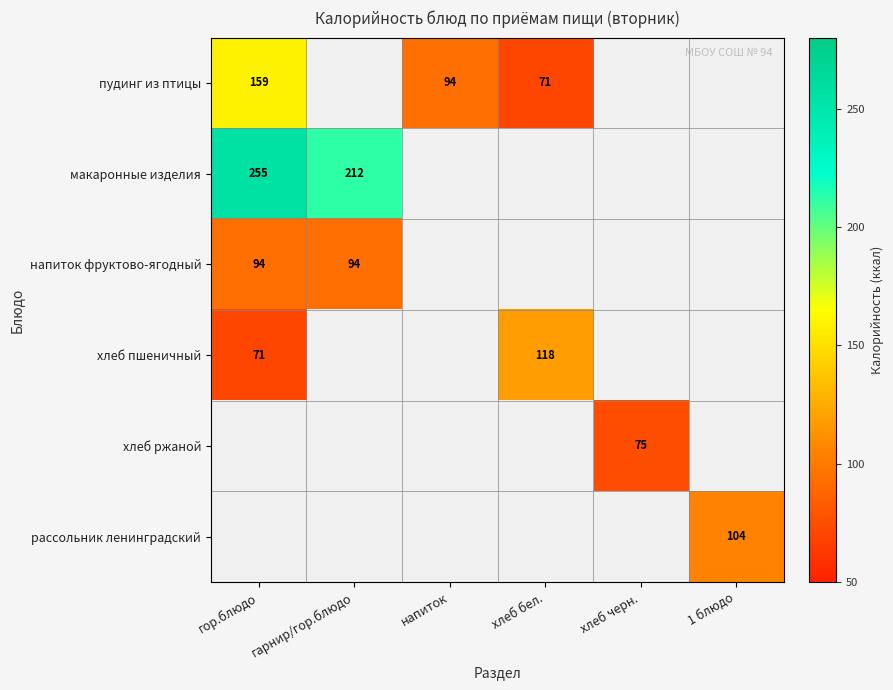

What is the maximum value shown in the chart?

255